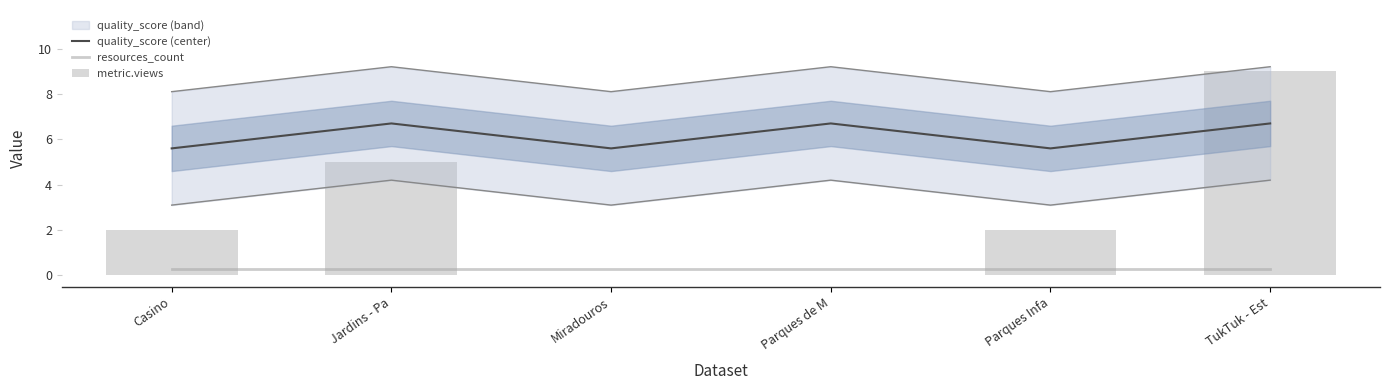

What are all the series names shown in the legend?

quality_score (center), resources_count, metric.views